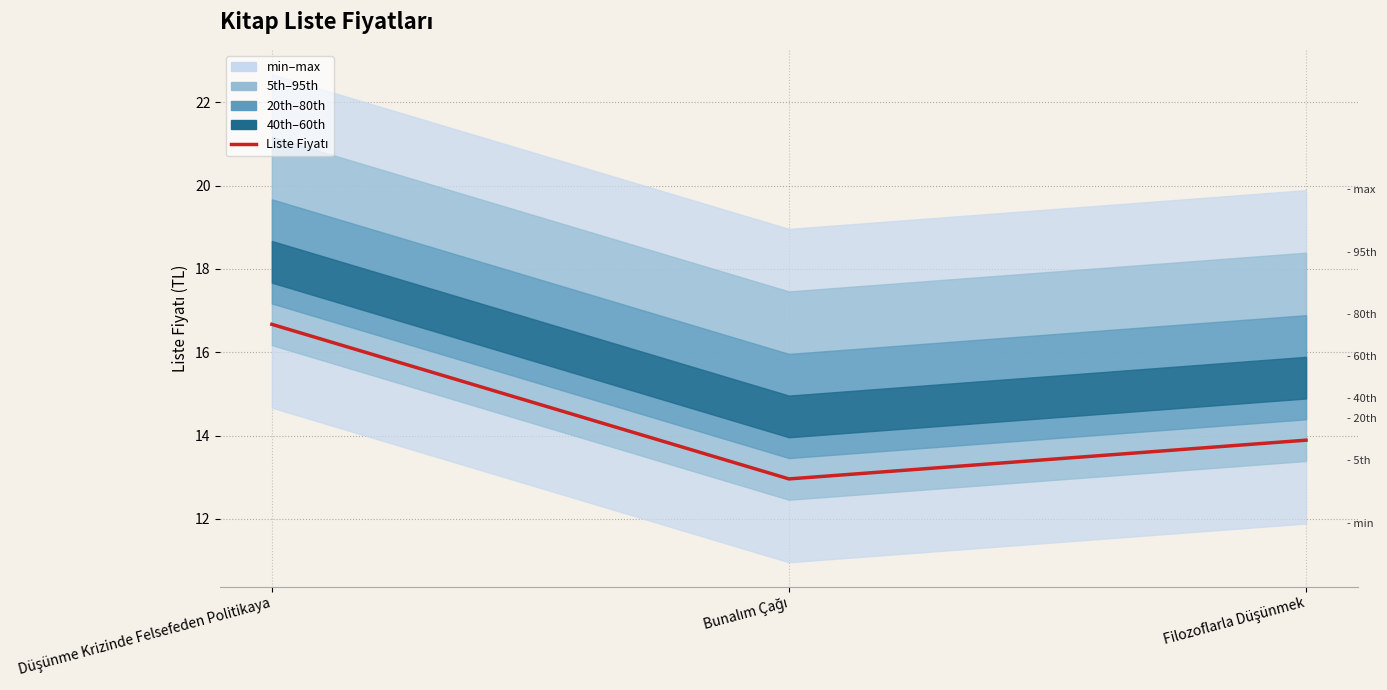

List the labels in order of value, smallest first.

Bunalım Çağı, Filozoflarla Düşünmek, Düşünme Krizinde Felsefeden Politikaya